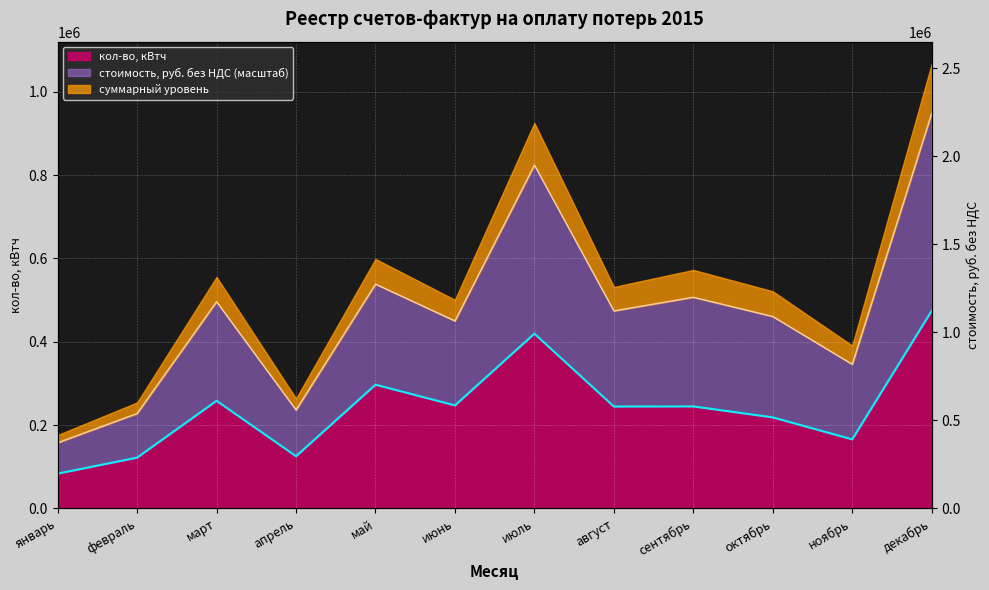

True or false: кол-во, кВтч and стоимость, руб. без НДС intersect in this chart.

False